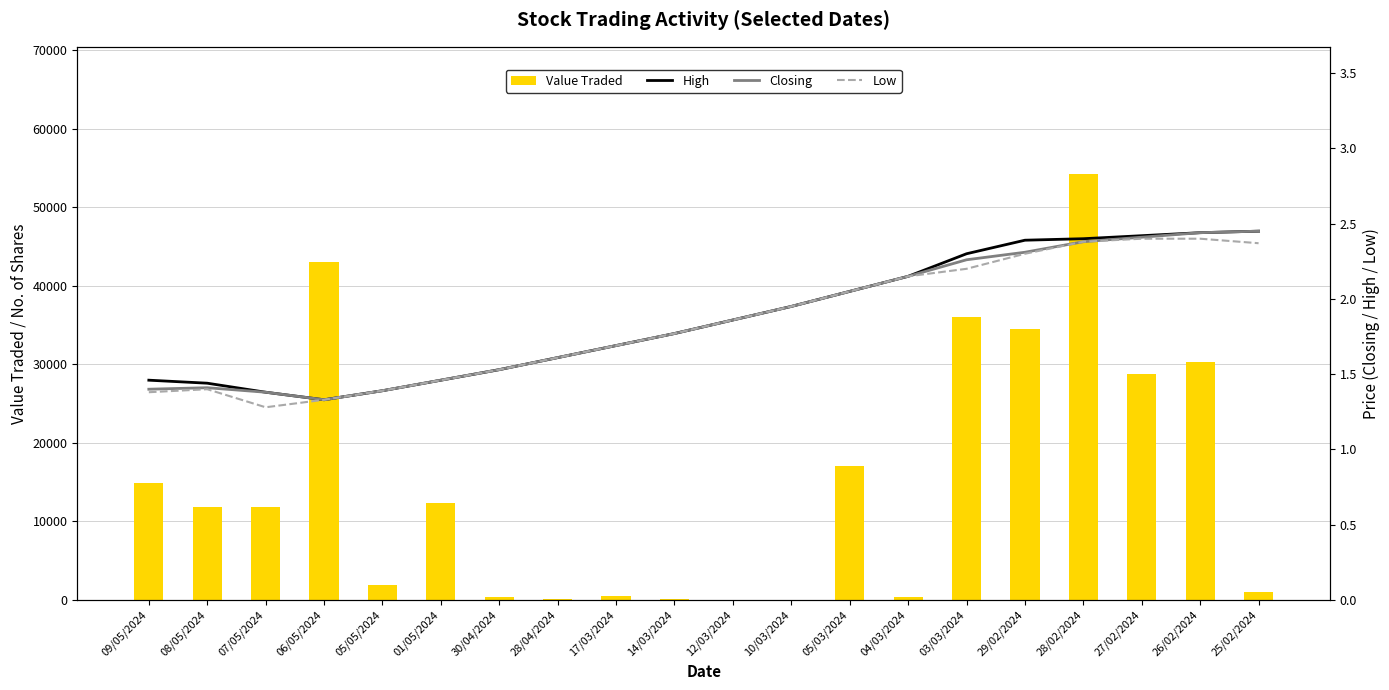

Reading right to left, what are all the values shown in this chart?

Value Traded: 1047.0	30320.0	28703.0	54157.0	34458.0	36031.0	430.0	17015.0	49.0	47.0	177.0	526.0	161.0	383.0	12381.0	1925.0	42979.0	11886.0	11786.0	14925.0
High: 2.5	2.4	2.4	2.4	2.4	2.3	2.1	2.0	1.9	1.9	1.8	1.7	1.6	1.5	1.5	1.4	1.3	1.4	1.4	1.5
Closing: 2.5	2.4	2.4	2.4	2.3	2.3	2.1	2.0	1.9	1.9	1.8	1.7	1.6	1.5	1.5	1.4	1.3	1.4	1.4	1.4
Low: 2.4	2.4	2.4	2.4	2.3	2.2	2.1	2.0	1.9	1.9	1.8	1.7	1.6	1.5	1.5	1.4	1.3	1.3	1.4	1.4